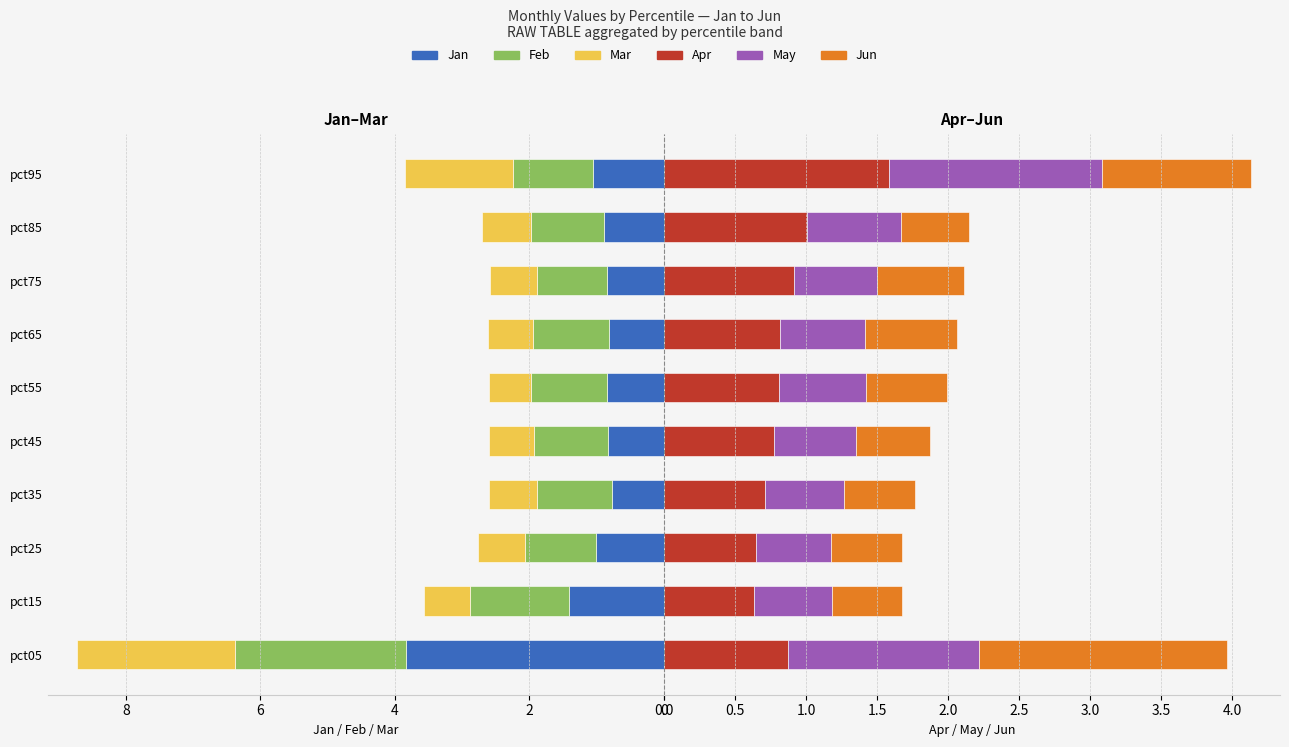

Is it true that Jan equals 0.2 at pct75?

False